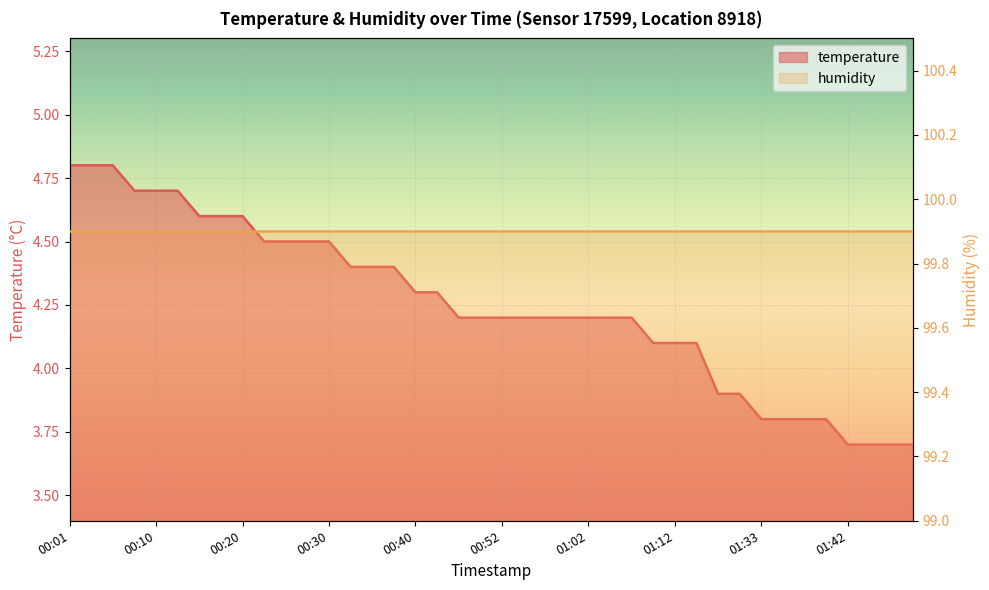

What is the ratio of the value at 01:50 to the value at 00:52?

0.9